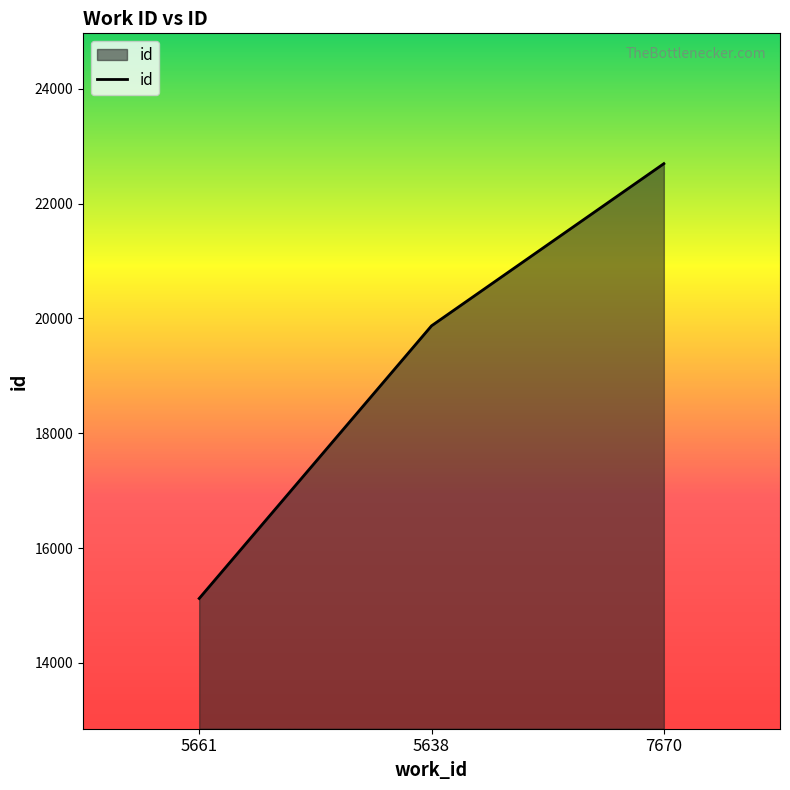

Reading left to right, transcribe all the data shown in this chart.

5661=15124	5638=19872	7670=22696